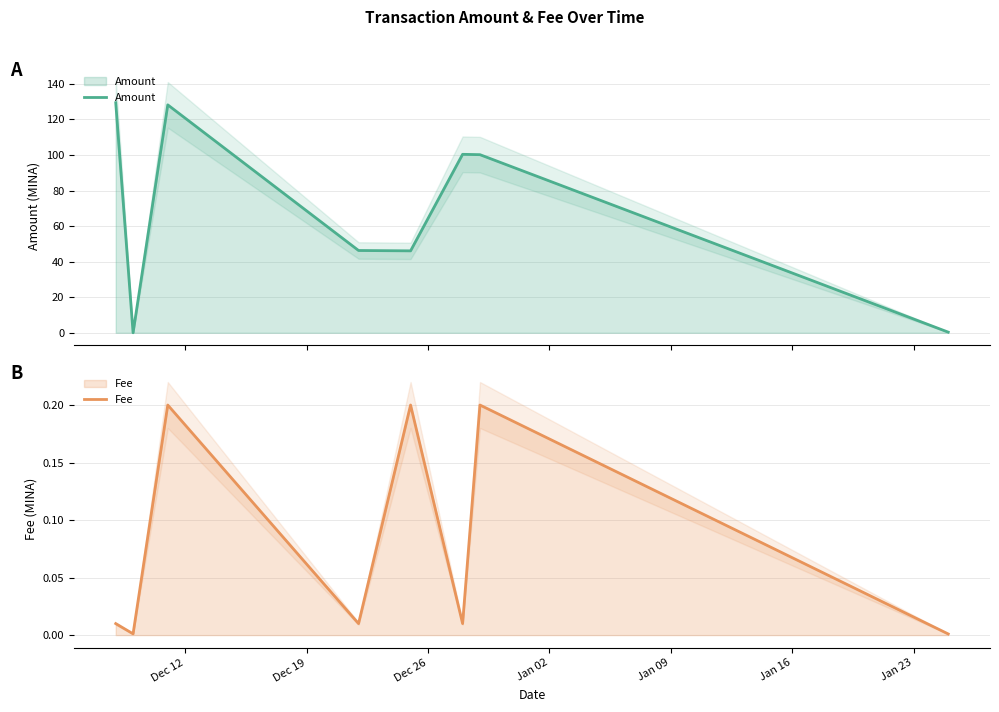

What are all the series names shown in the legend?

Amount, Fee